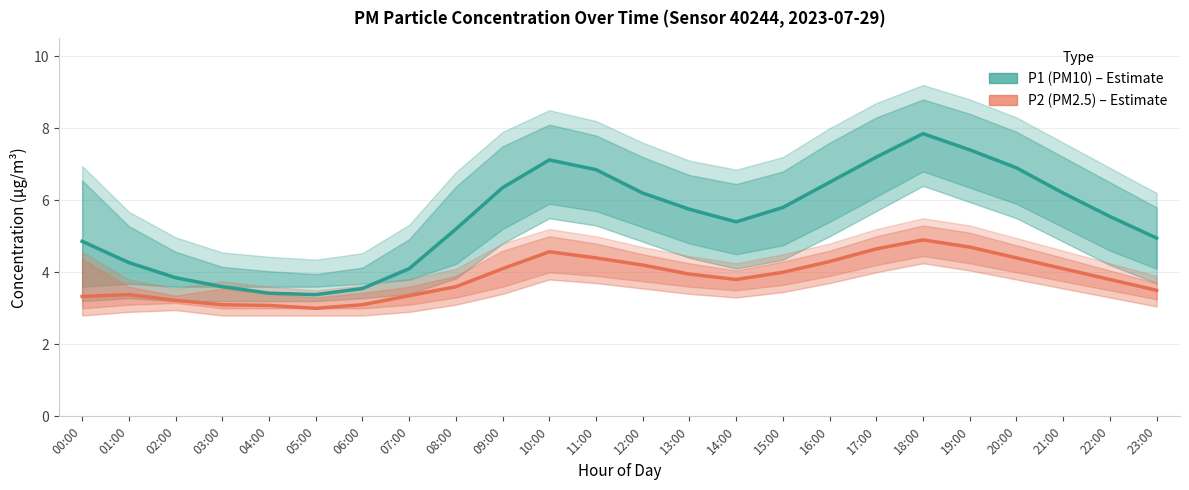

Is this an area chart (filled region under the line)?

No